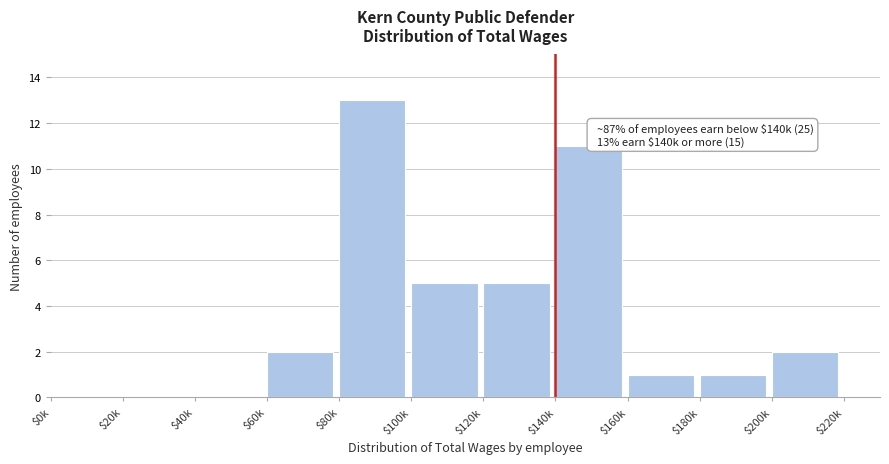

True or false: the data shows -6 at $20k.

False